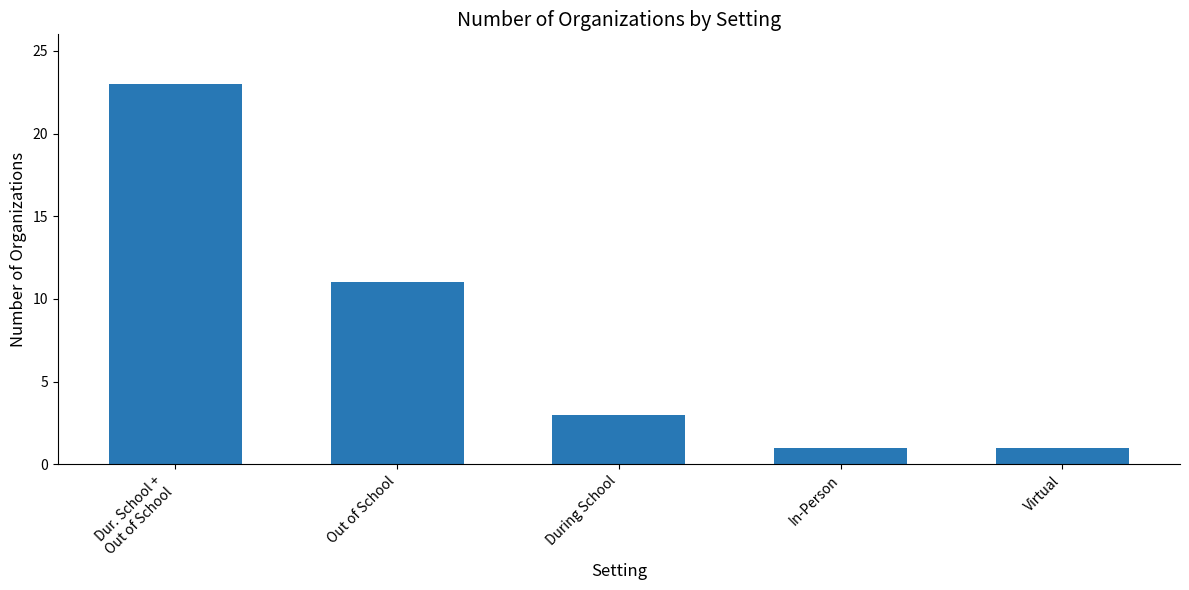

How many categories are shown in the chart?

5